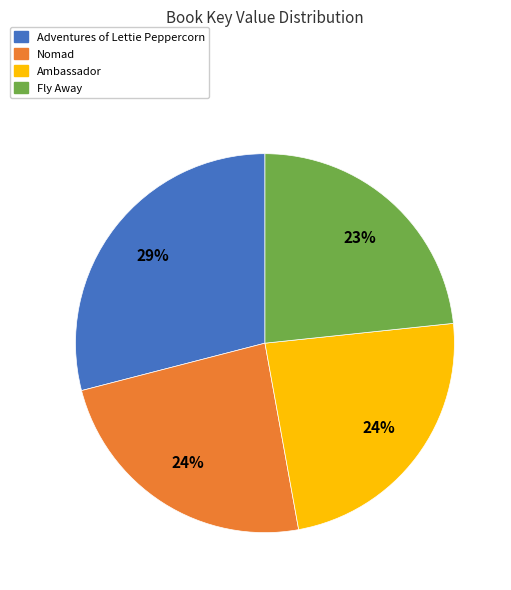

Count the number of slices in the pie.

4